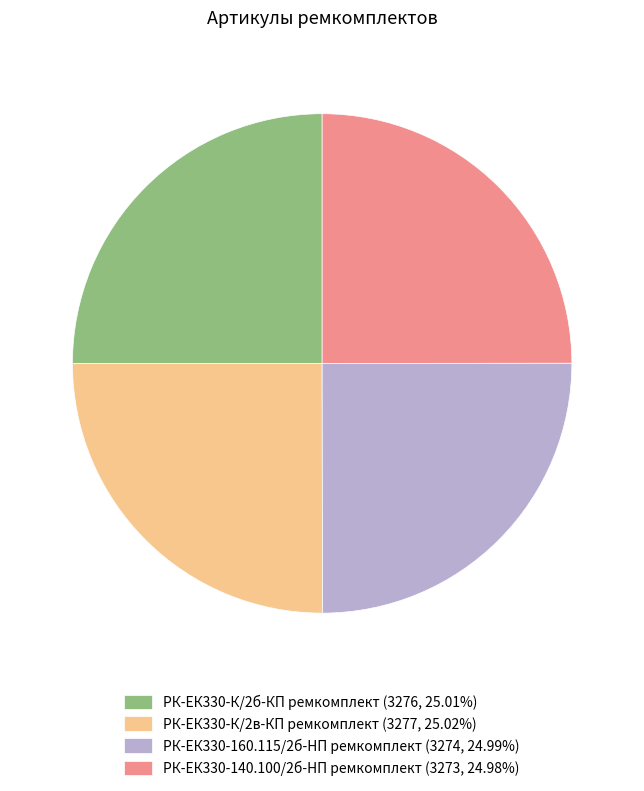

Approximately how many times larger is the value at РК-ЕК330-К/2в-КП ремкомплект (3277, 25.02%) compared to РК-ЕК330-160.115/2б-HП ремкомплект (3274, 24.99%)?

1.0